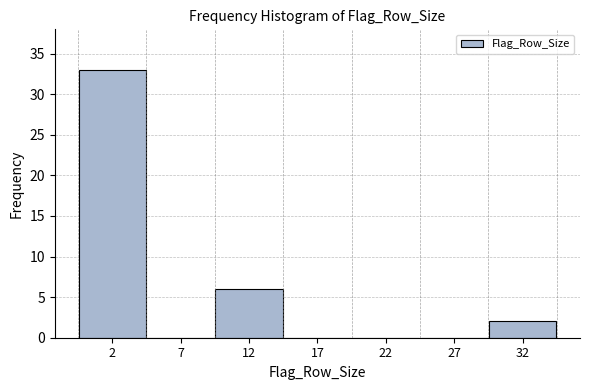

Reading right to left, extract all data points from this chart.

32=2	27=0	22=0	17=0	12=6	7=0	2=33